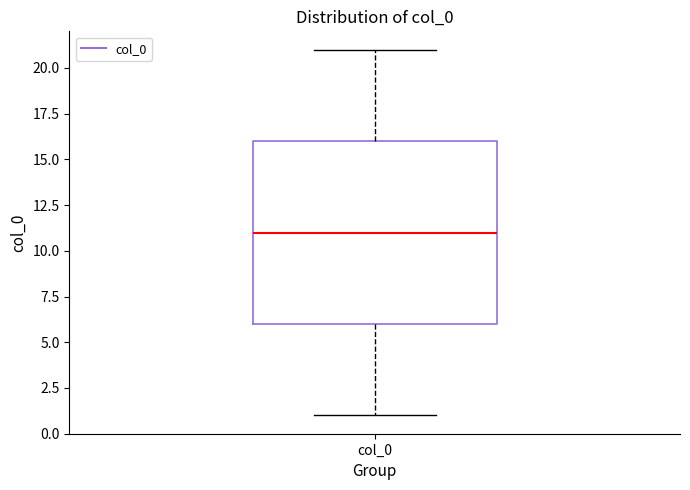

Read this box plot against the y-axis: the position of the median line, the range covered by the box, and the ends of both whiskers. The values are not printed on the chart, so give them approximately, as read against the axis.

median 11, box 6 to 16, whiskers 1 to 21